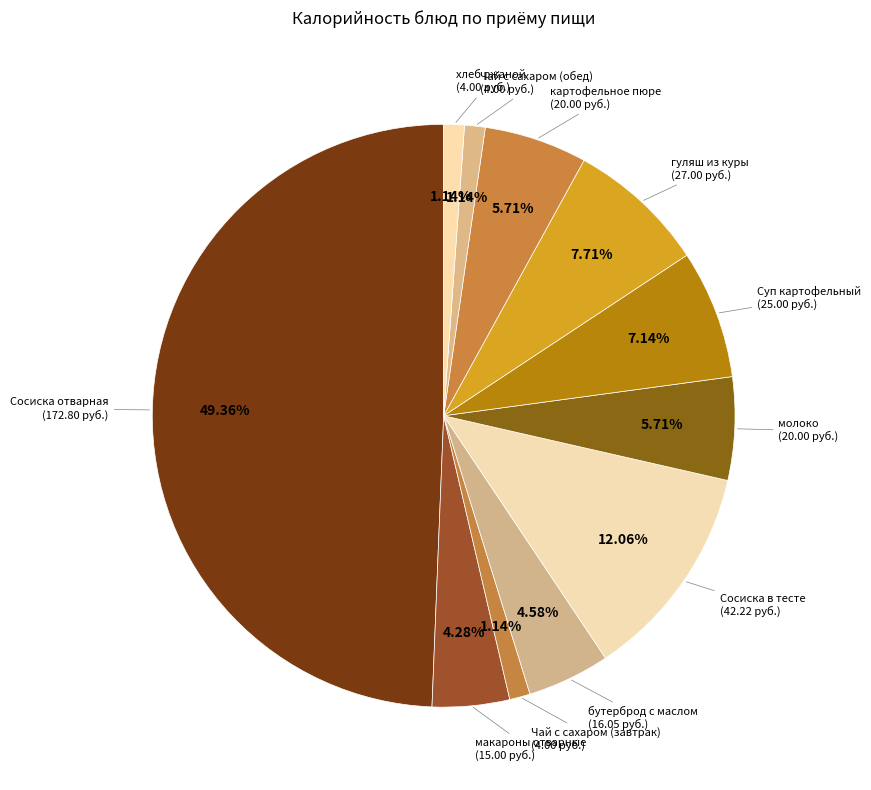

How many segments does this pie chart have?

11